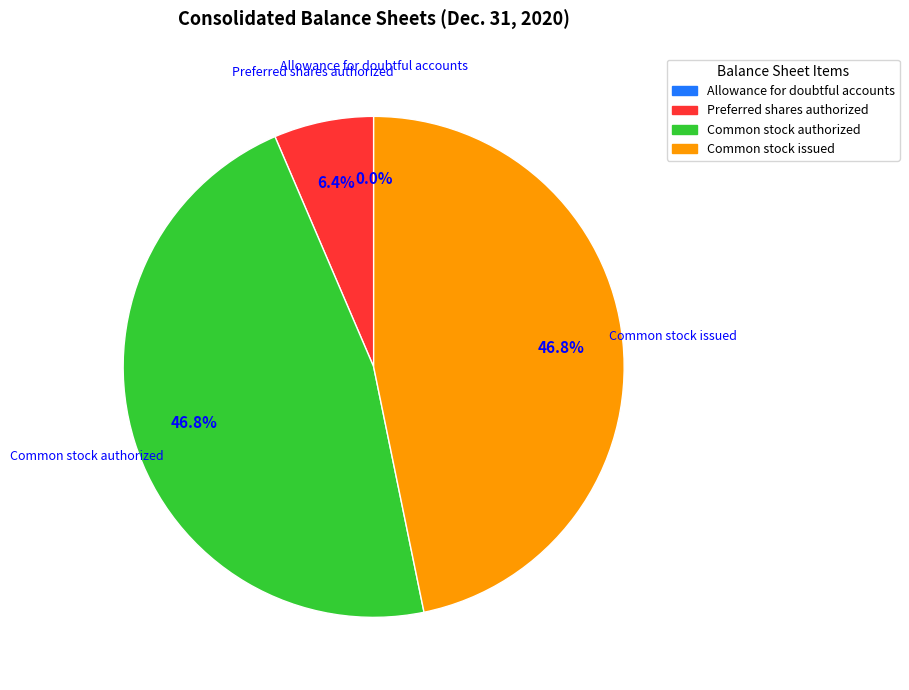

Which has a higher value, Common stock authorized or Preferred shares authorized?

Common stock authorized